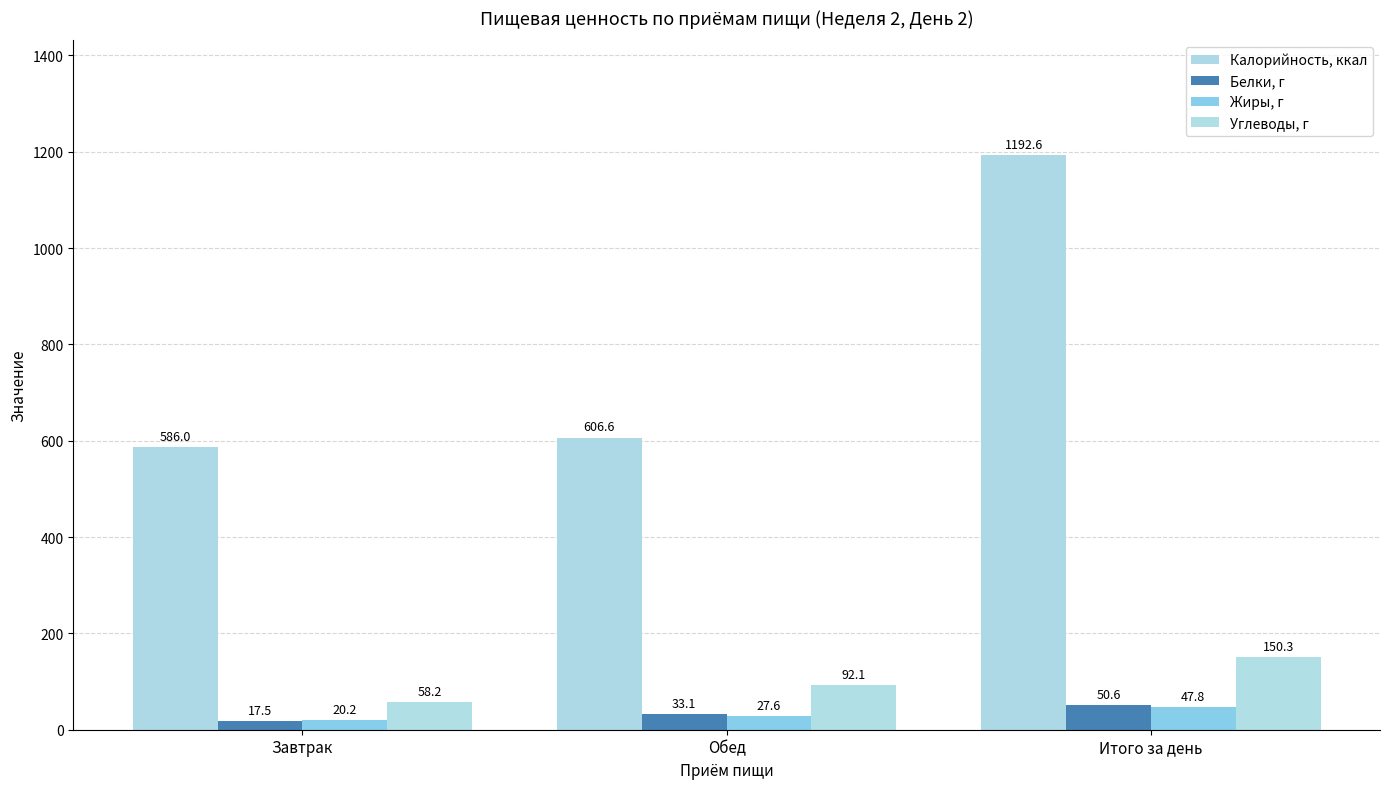

What is the average value of the Белки, г series?

33.7